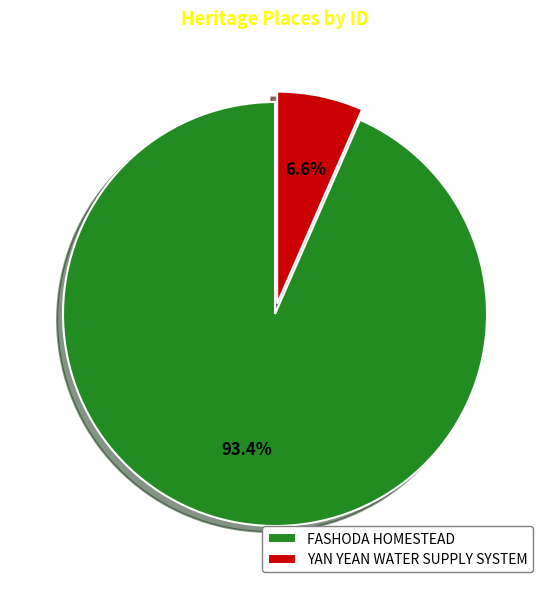

What percentage do YAN YEAN WATER SUPPLY SYSTEM and FASHODA HOMESTEAD together represent?

100.0%